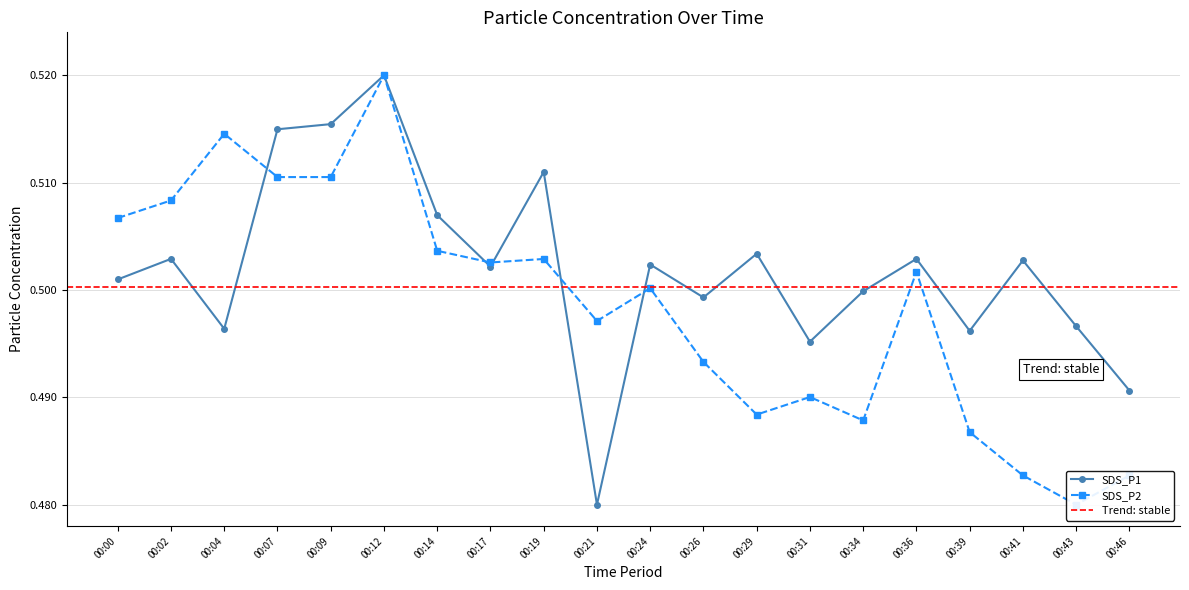

List the labels in order of SDS_P2 value, smallest first.

00:43, 00:41, 00:46, 00:39, 00:34, 00:29, 00:31, 00:26, 00:21, 00:24, 00:36, 00:17, 00:19, 00:14, 00:00, 00:02, 00:07, 00:09, 00:04, 00:12